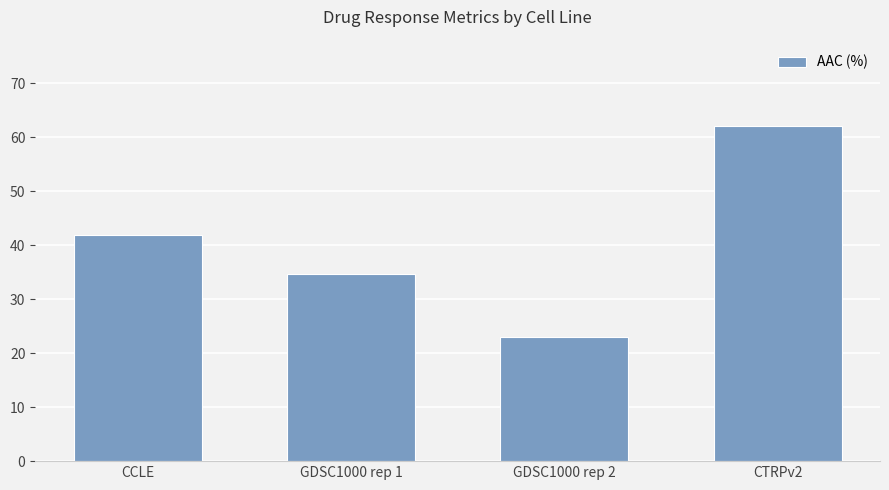

What is the approximate value at GDSC1000 rep 1?

34.6